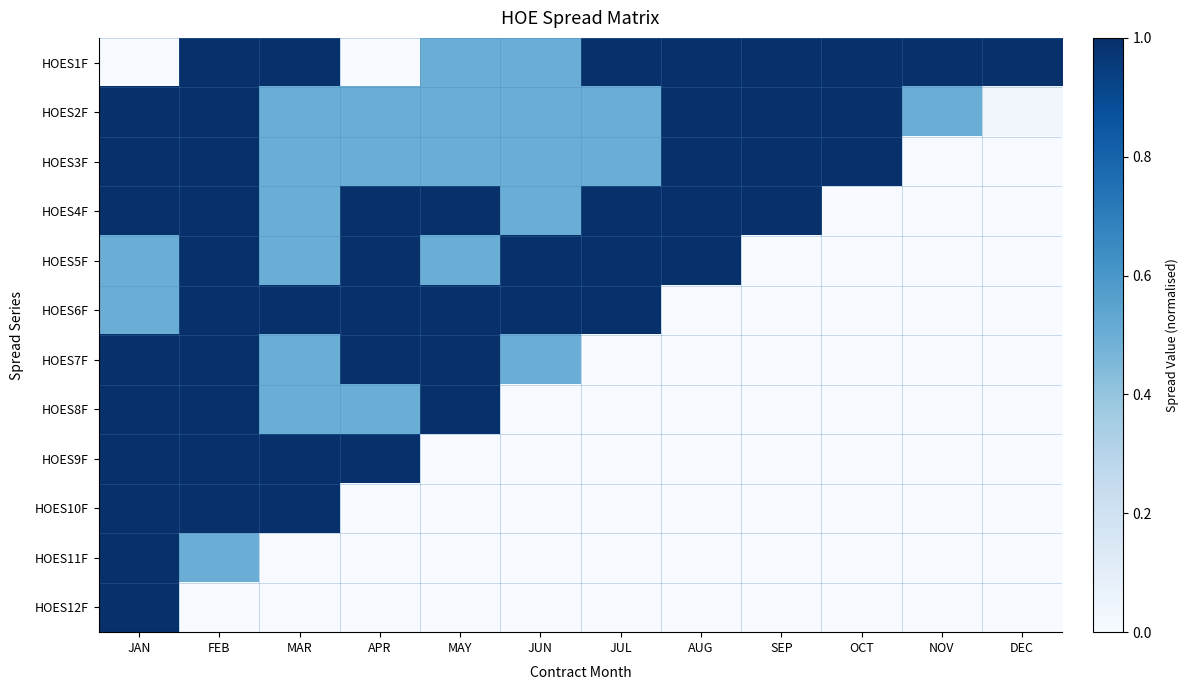

What is the spread (max minus min) of values at DEC?

1.0